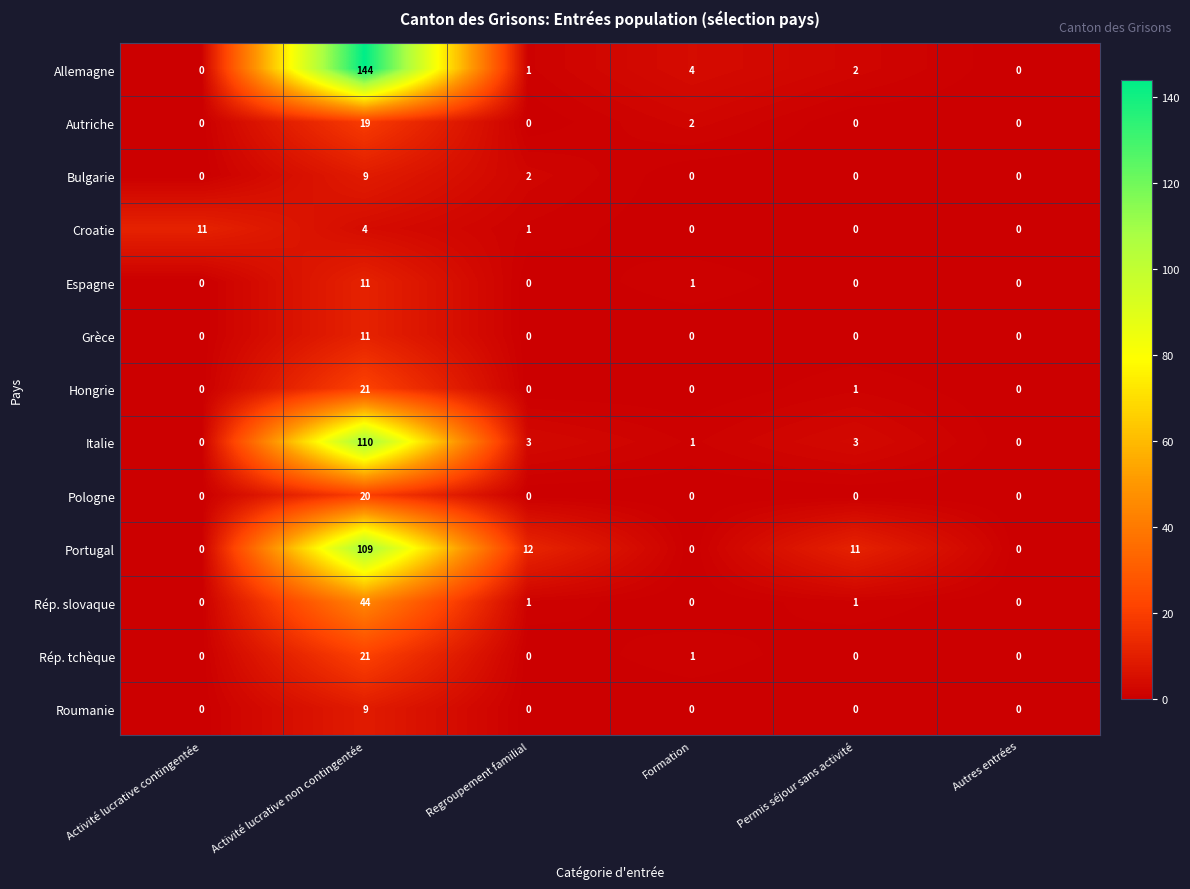

What is the difference between the maximum and minimum values in the Croatie series?

11